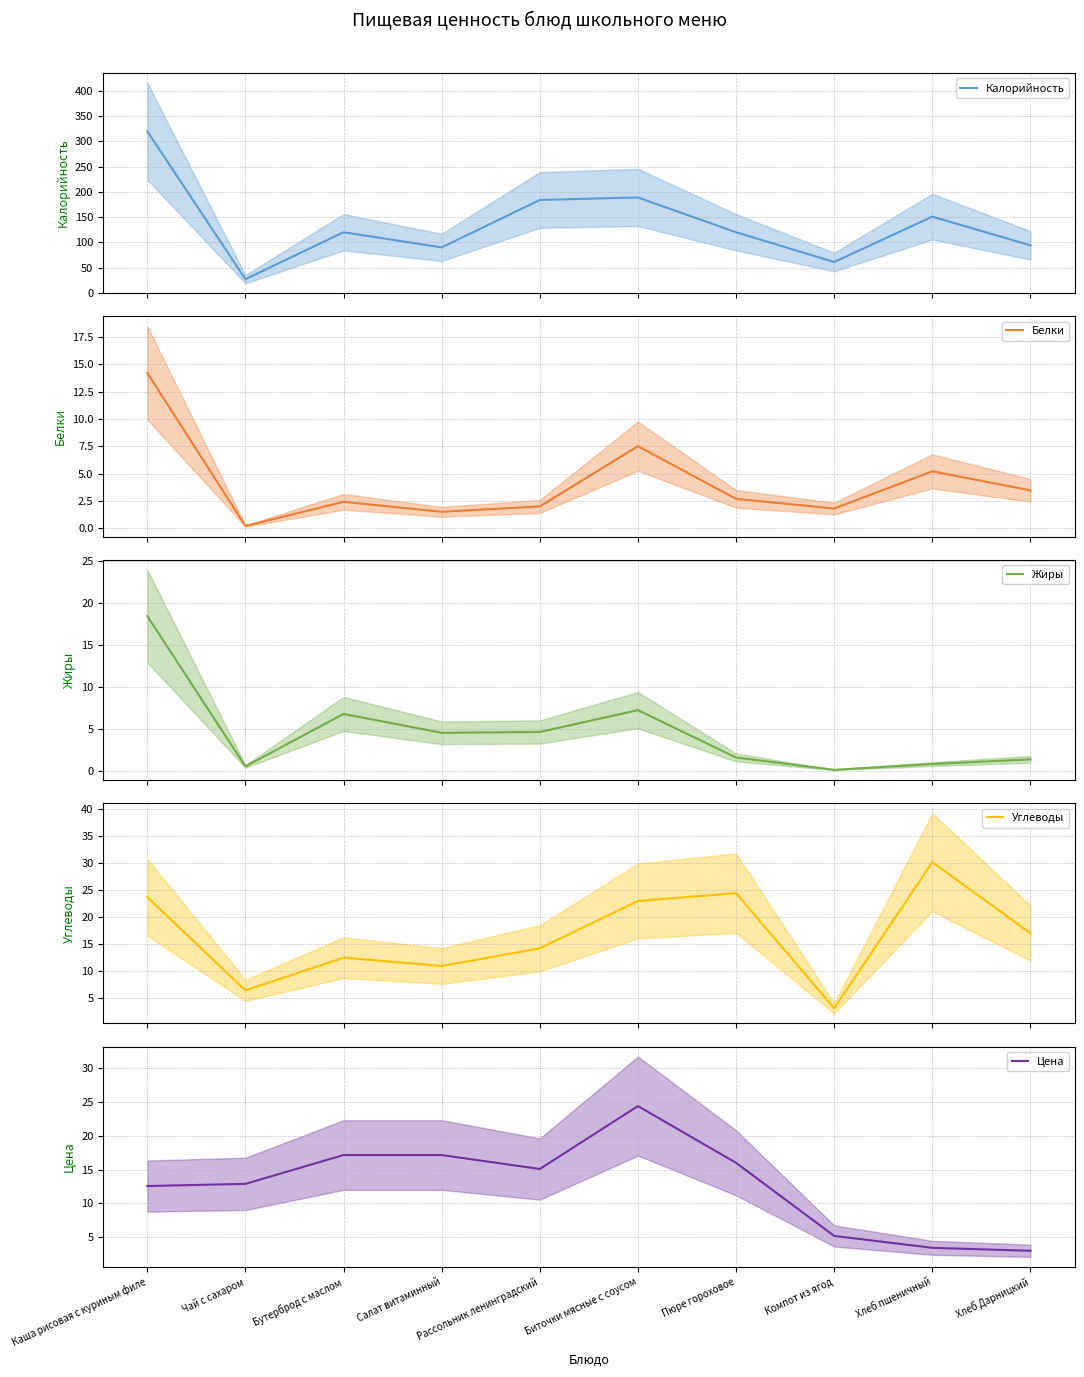

How many interior local peaks does the Углеводы series have?

3